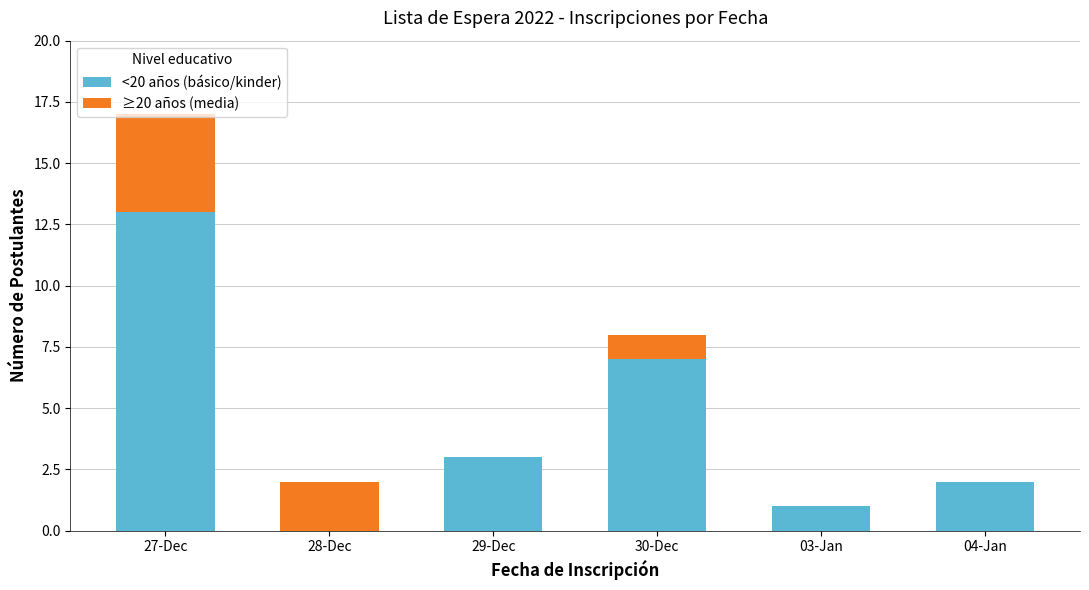

Where is <20 años (básico/kinder) nearest to the value 6?

30-Dec